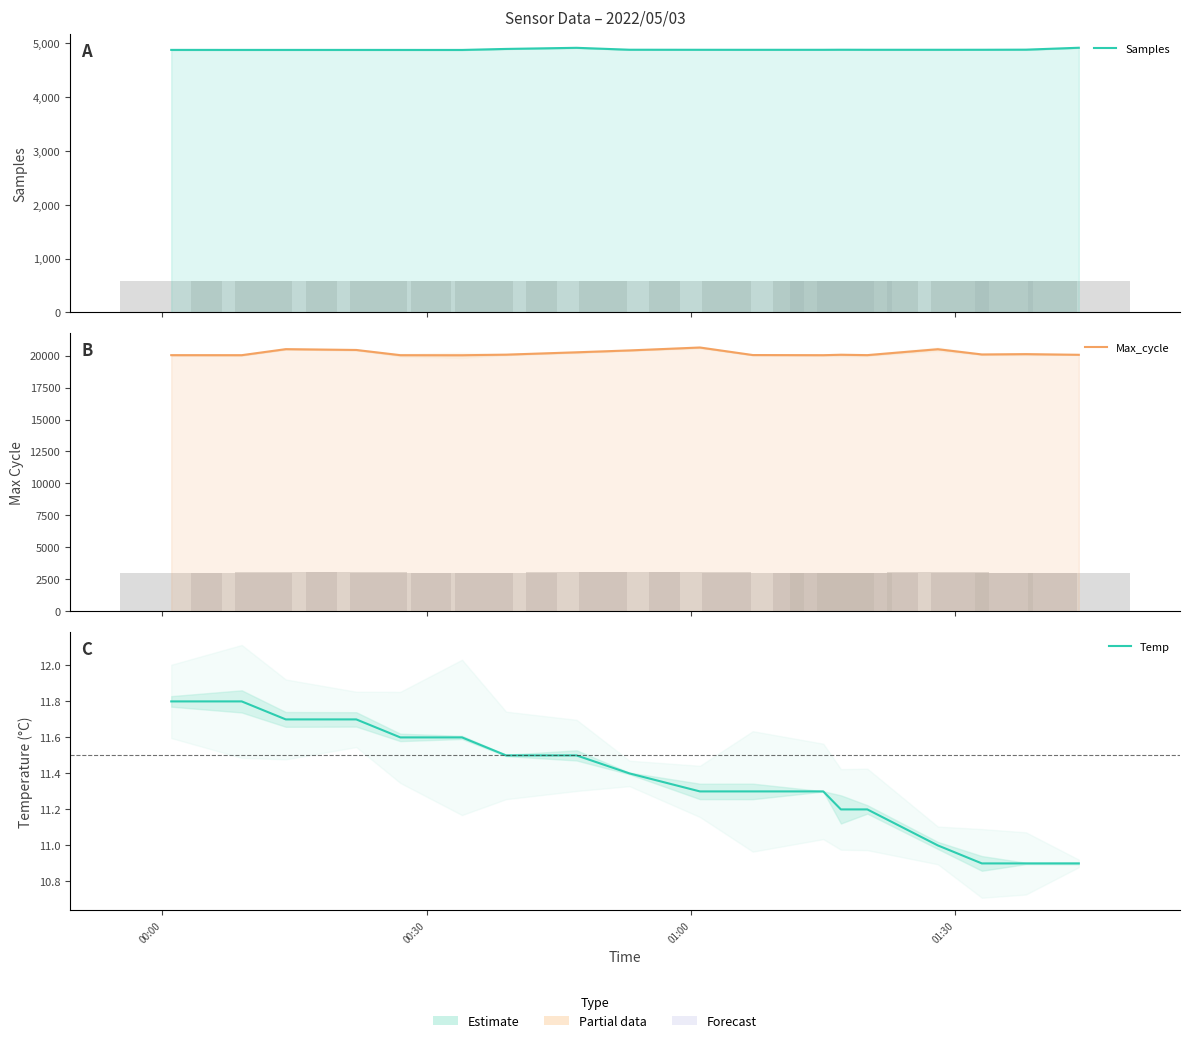

What is the value of the Max_cycle bar at the 16th from the left?

20086.0